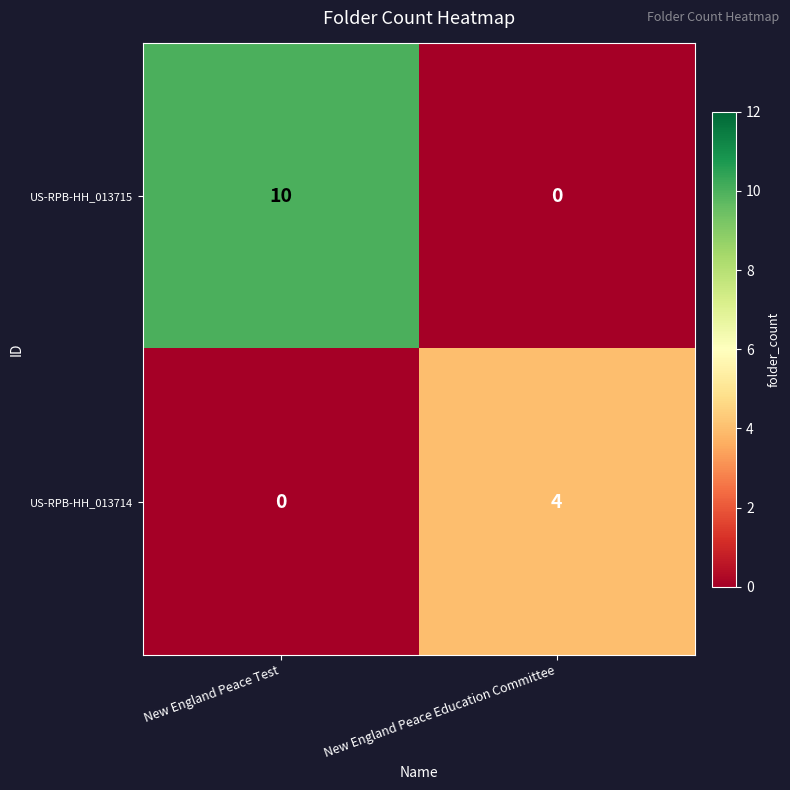

True or false: US-RPB-HH_013714 has a value of 0 at New England Peace Test.

True